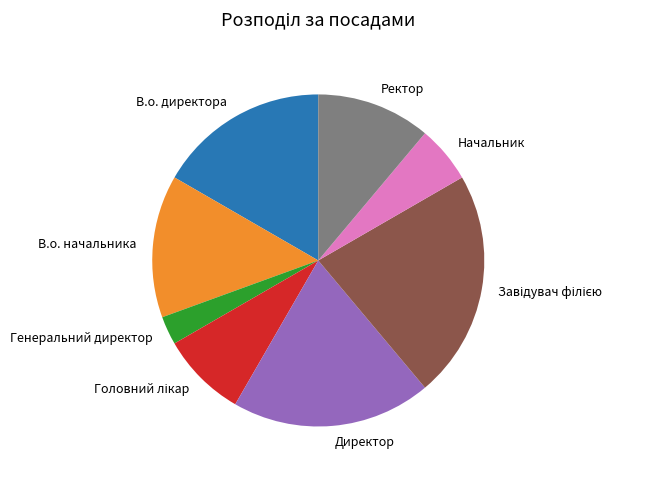

The В.о. начальника slice represents 14% of the pie. True or false?

True